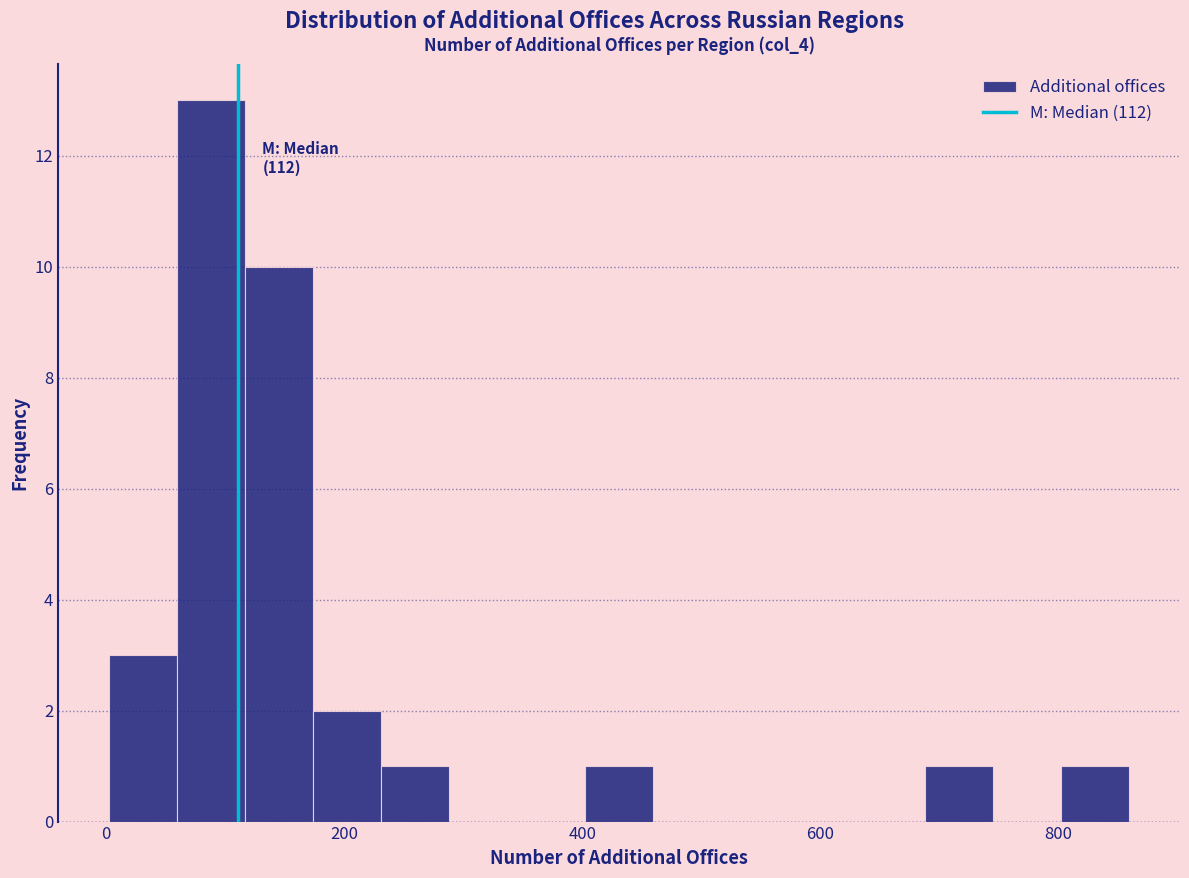

Around what value on the x-axis is the tallest bar? Give the approximate position of its centre, as read against the axis.

80